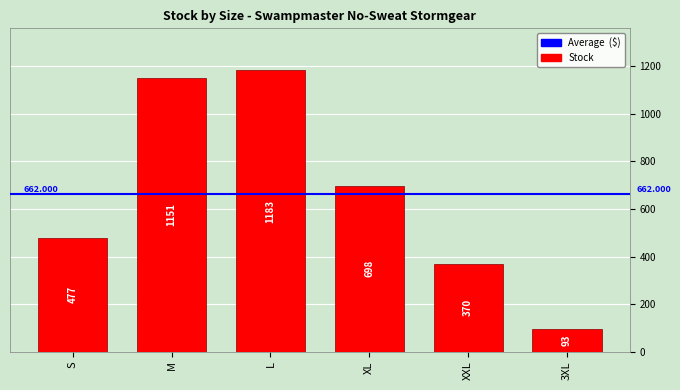

What is the label of the 5th bar from the right?

M